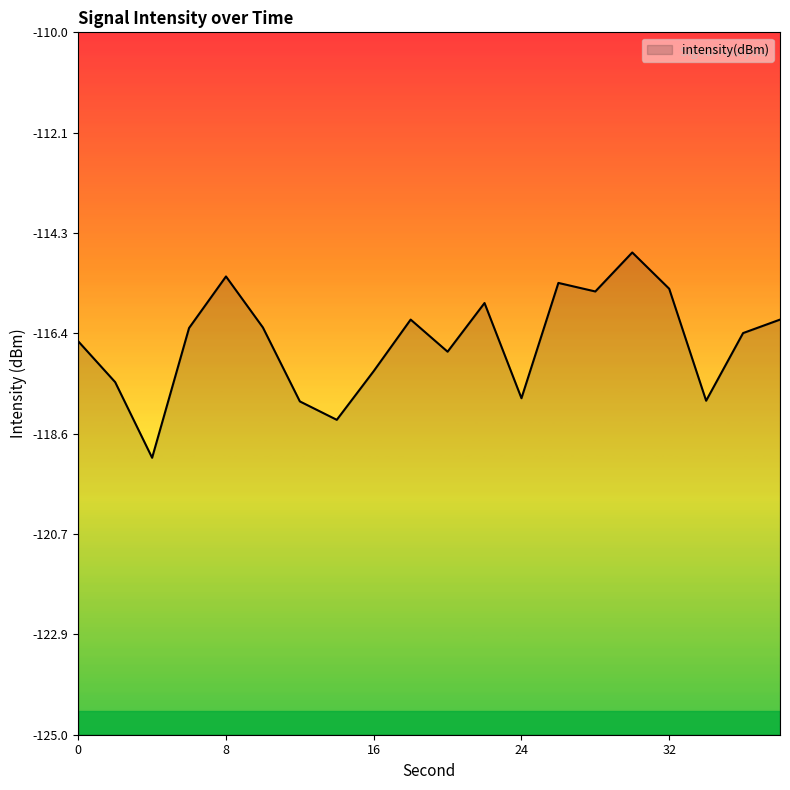

How many values exceed -116?

6